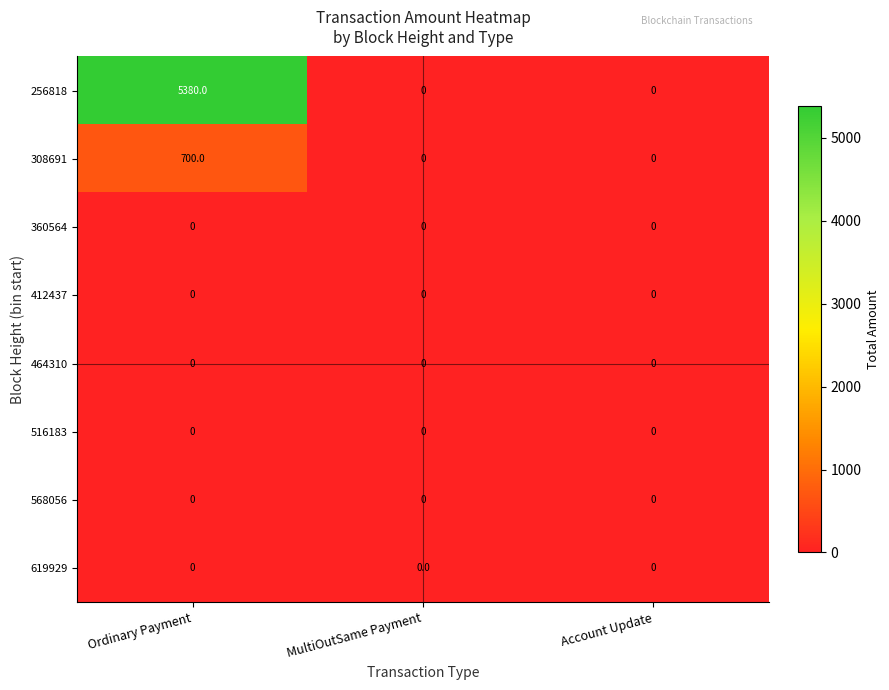

At which category is the sum across all series the highest?

Ordinary Payment